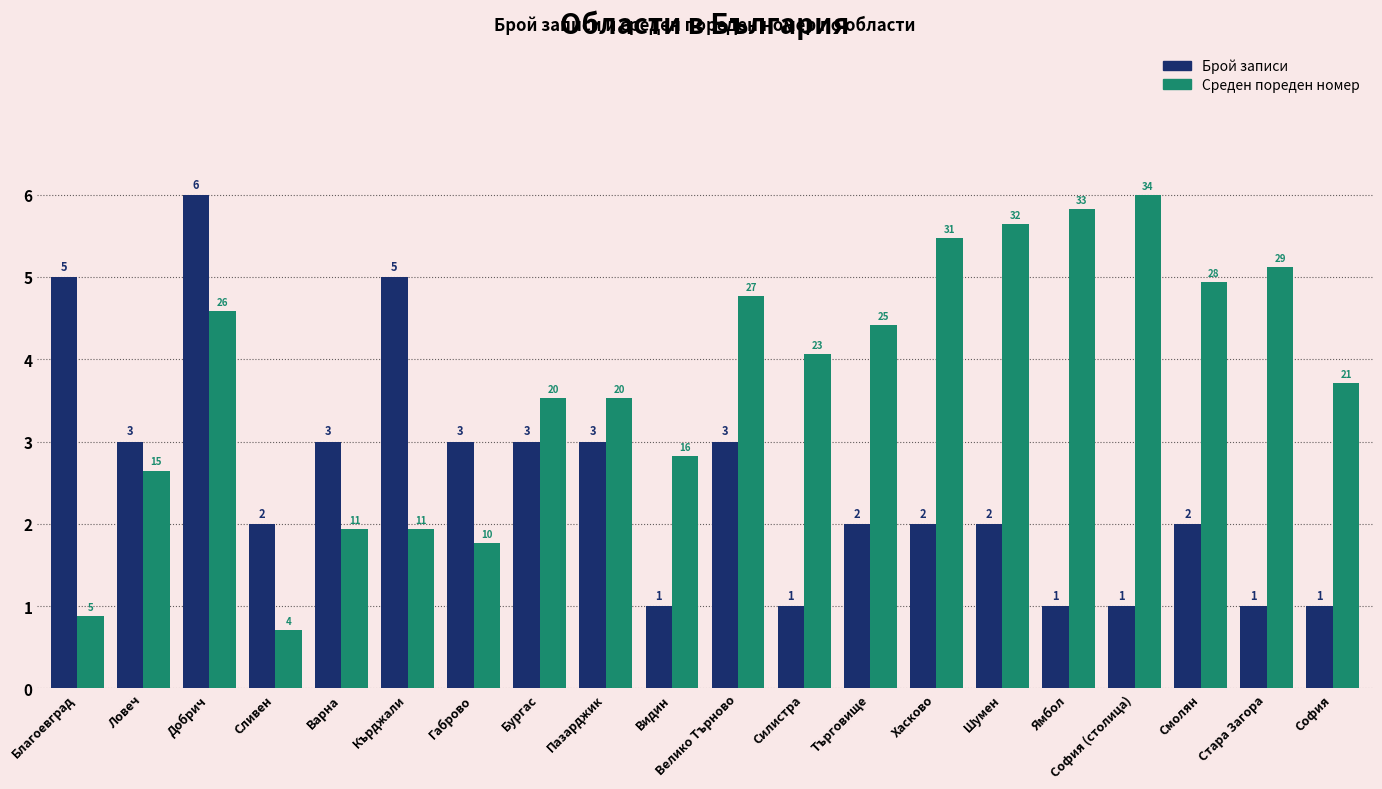

What is the greatest value displayed?

6.0